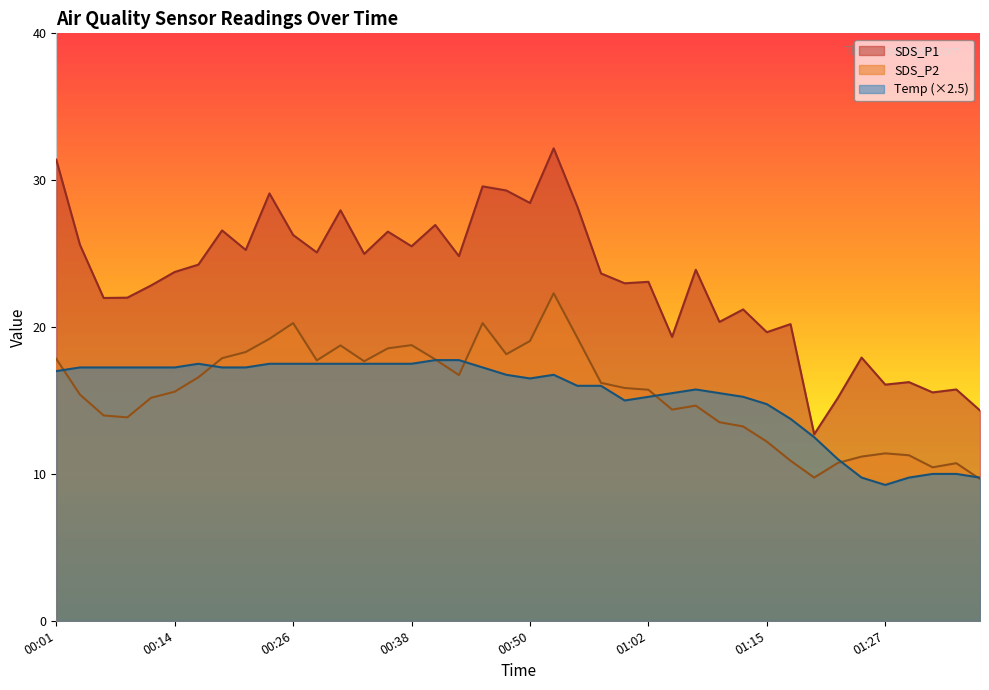

What is the difference between the highest and lowest values at 01:37?

4.7